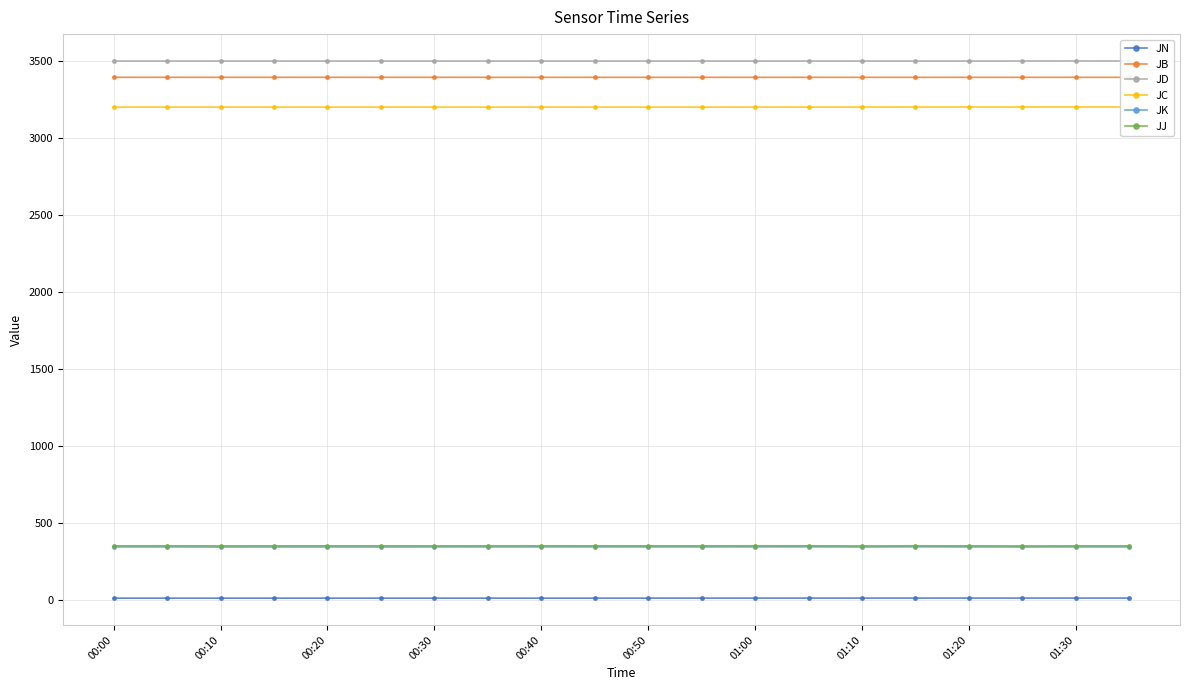

True or false: JC and JN intersect in this chart.

False